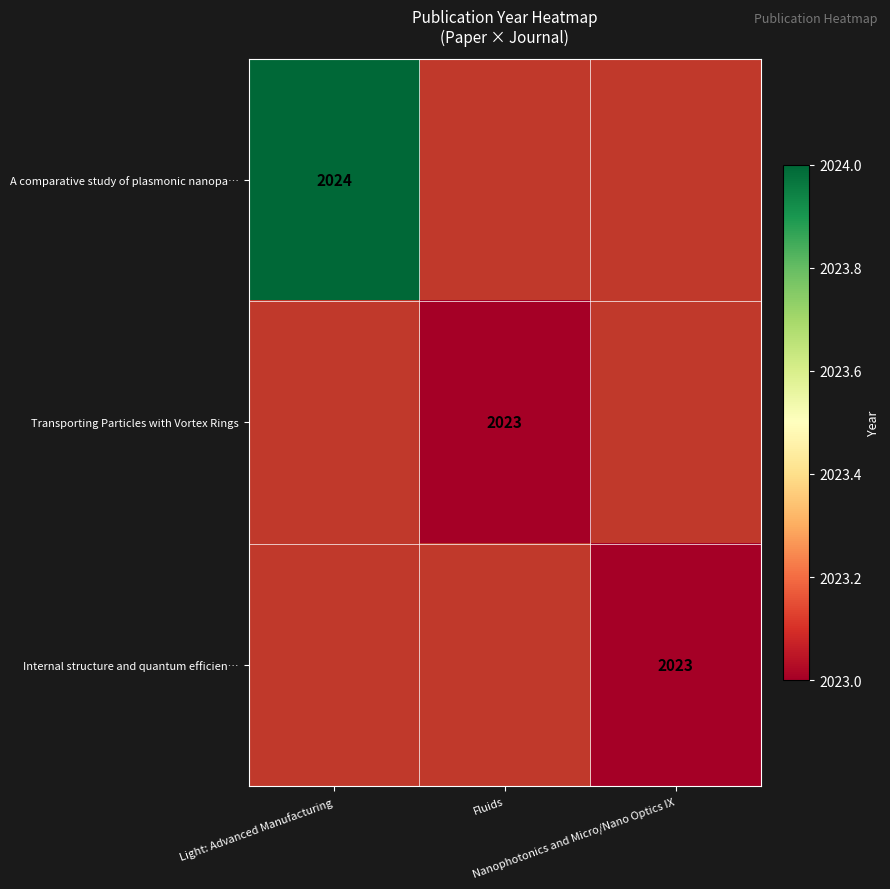

Is the value of A comparative study of plasmonic nanopa… at Nanophotonics and Micro/Nano Optics IX greater than the value of Internal structure and quantum efficien… at Light: Advanced Manufacturing?

No